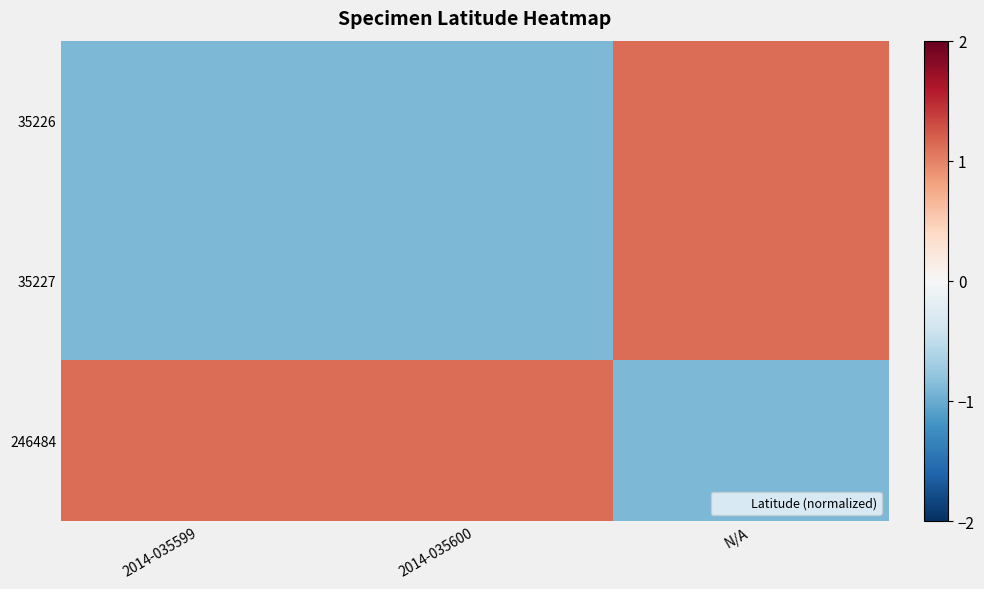

Reading left to right, what are all the values shown in this chart?

35226: 2014-035599=-0.9	2014-035600=-0.9	N/A=1.1
35227: 2014-035599=-0.9	2014-035600=-0.9	N/A=1.1
246484: 2014-035599=1.1	2014-035600=1.1	N/A=-0.9